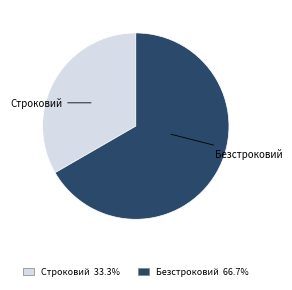

Approximately how many times larger is the value at Безстроковий compared to Строковий?

2.0